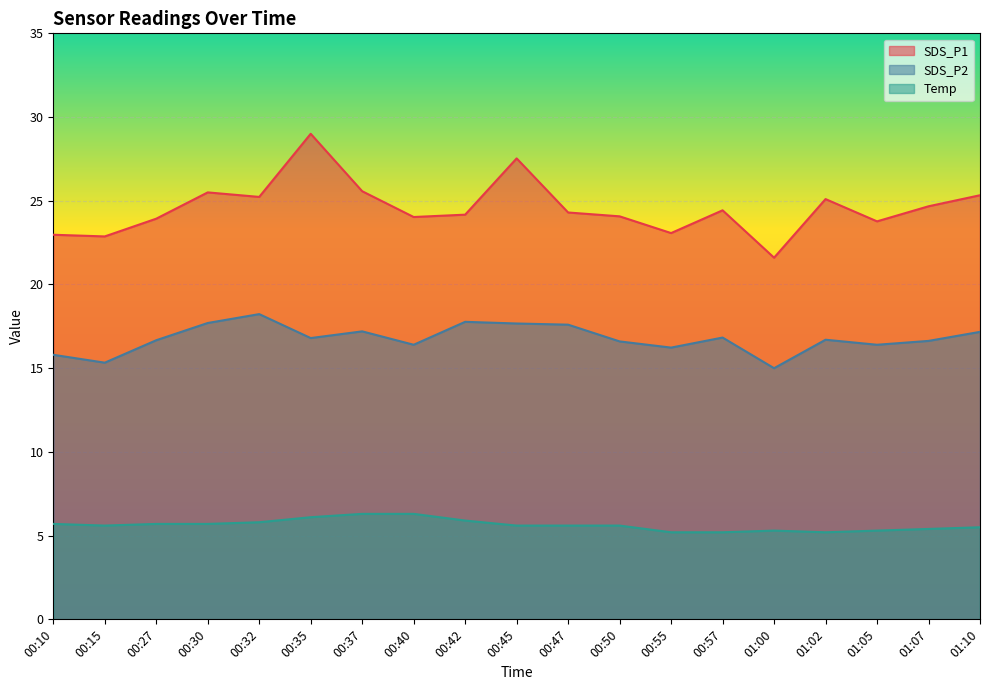

Does the chart display data point markers on the line(s)?

No